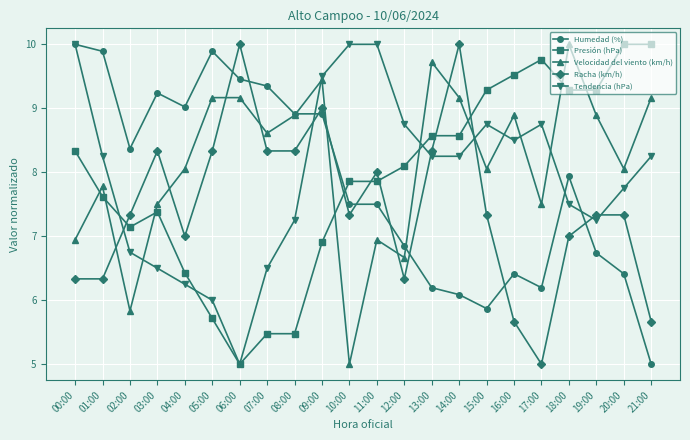

The Racha (km/h) series shows 7.3 at 10:00. True or false?

True